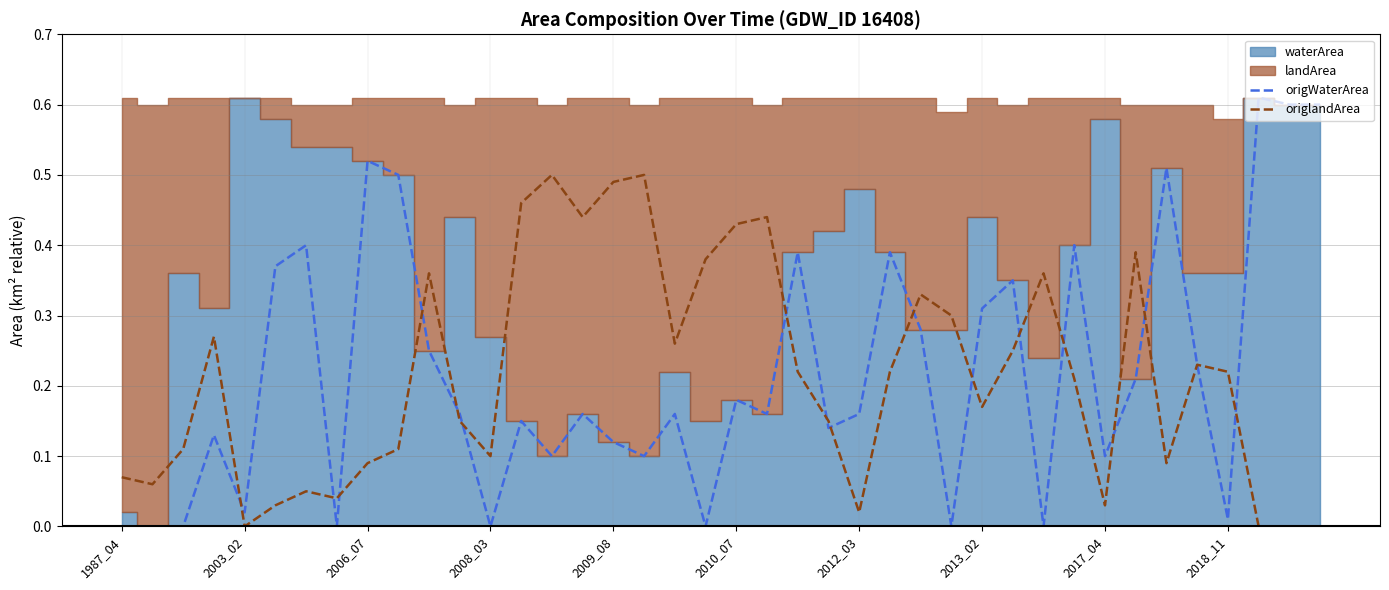

True or false: origlandArea has a value of 0.0 at 2006_07.

False